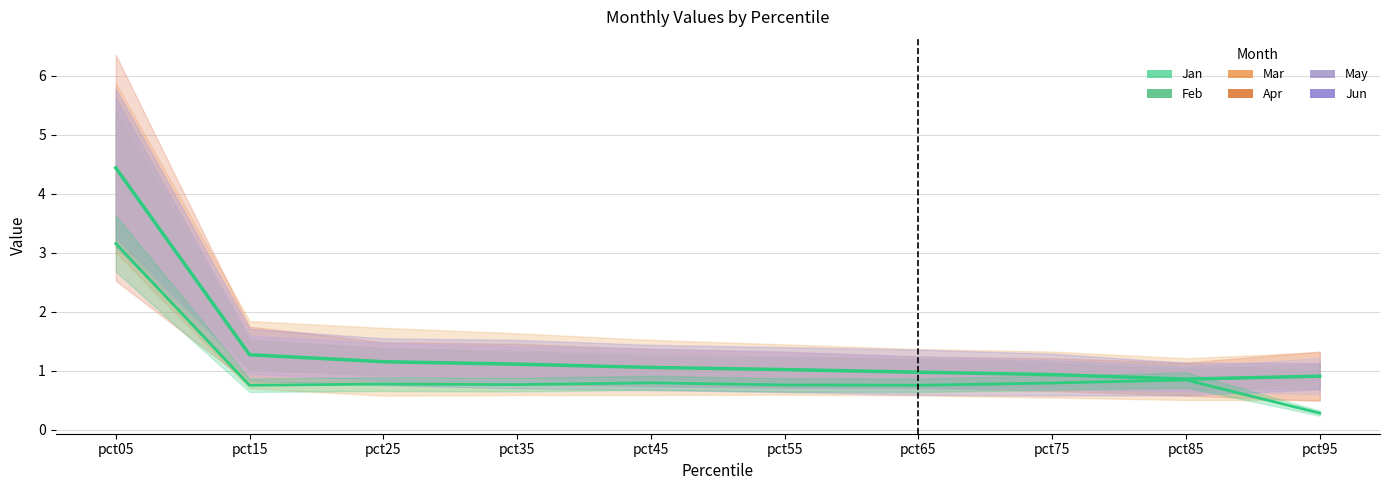

What is the average value of the May series?

1.3